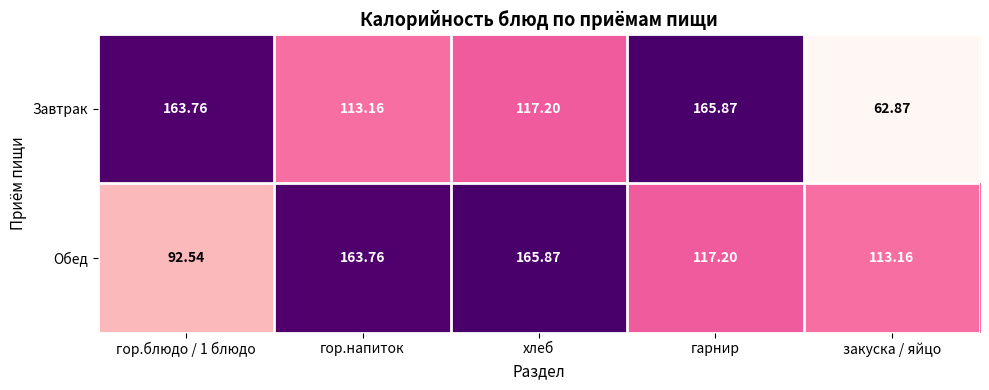

At which label is Завтрак closest to 114?

гор.напиток